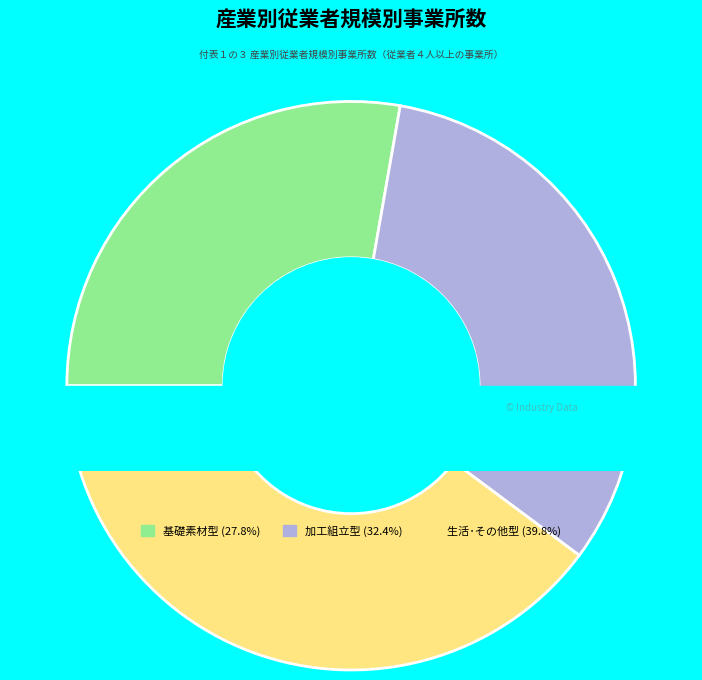

What is the change in value from 基礎素材型 to 生活･その他型?

+301